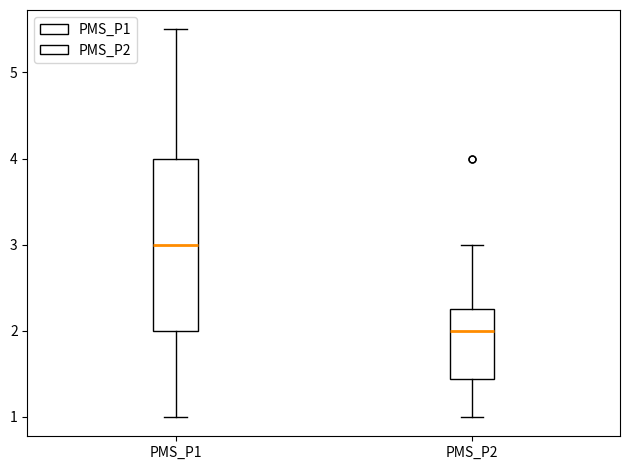

Comparing the boxes themselves (not the whiskers), which one is the tallest?

PMS_P1